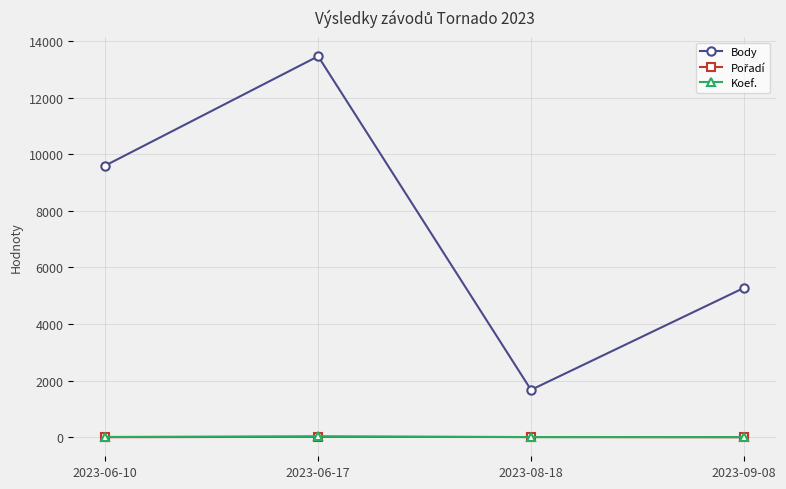

At which category is the sum across all series the highest?

2023-06-17